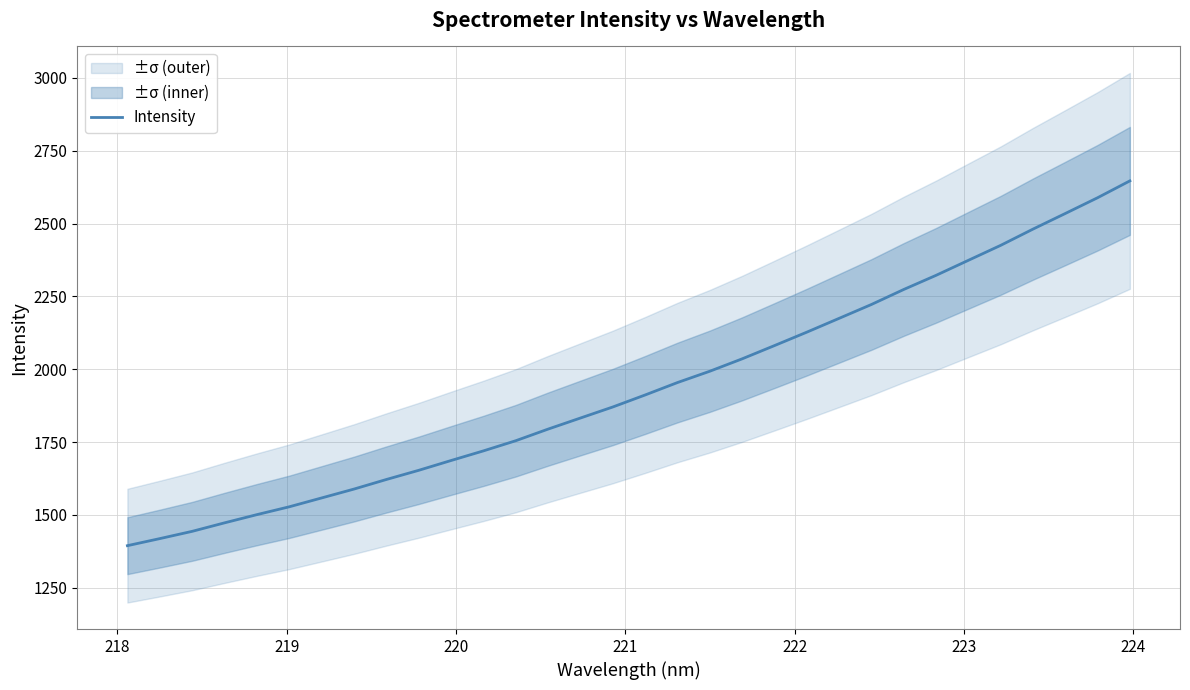

What is the highest value of the Intensity series?

2646.6